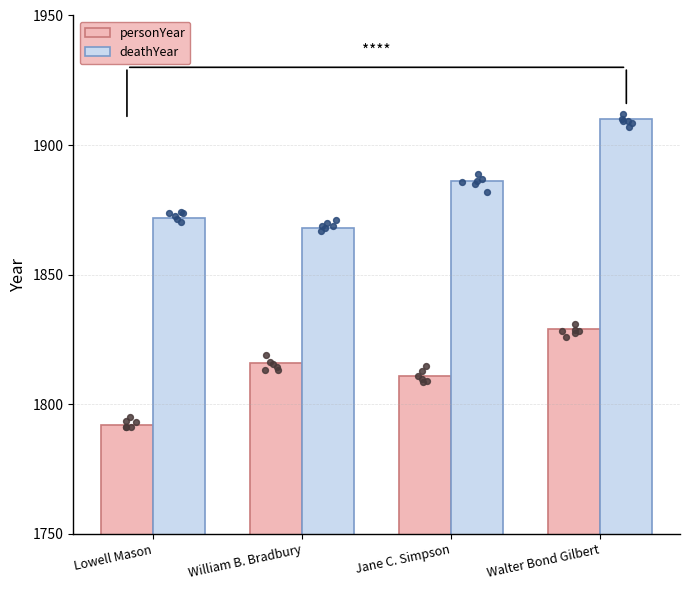

Which series has the largest total across all categories?

deathYear